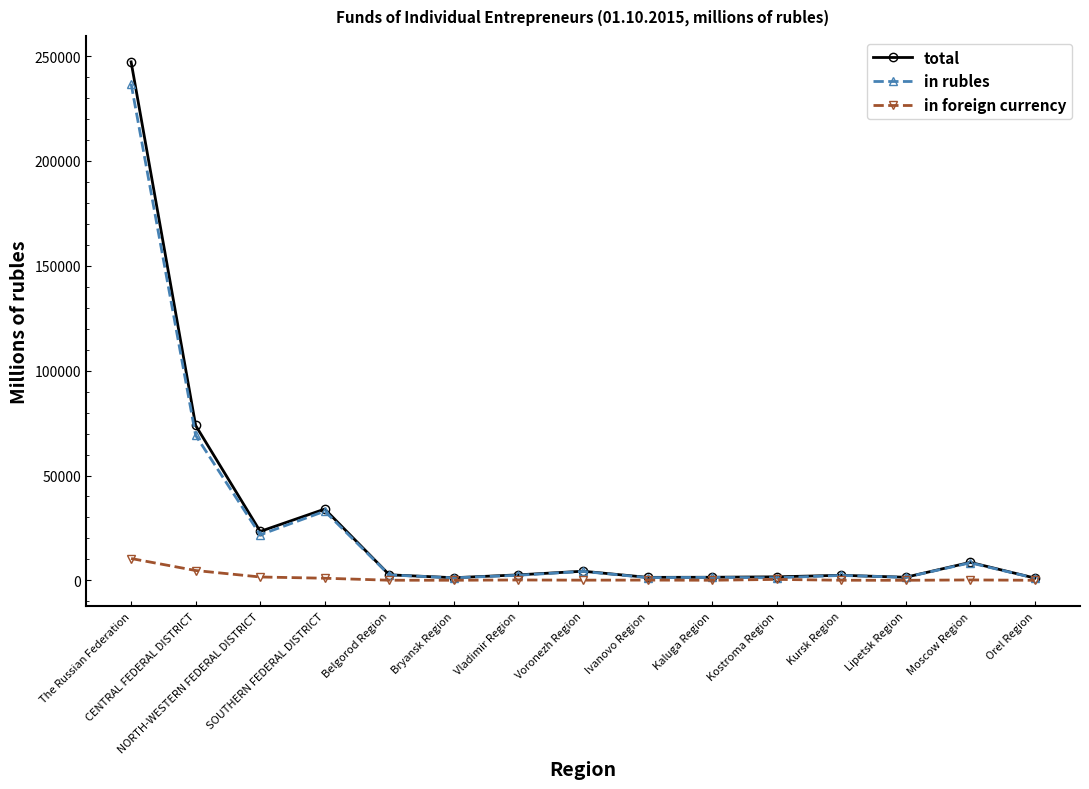

At which label does total reach its peak?

The Russian Federation